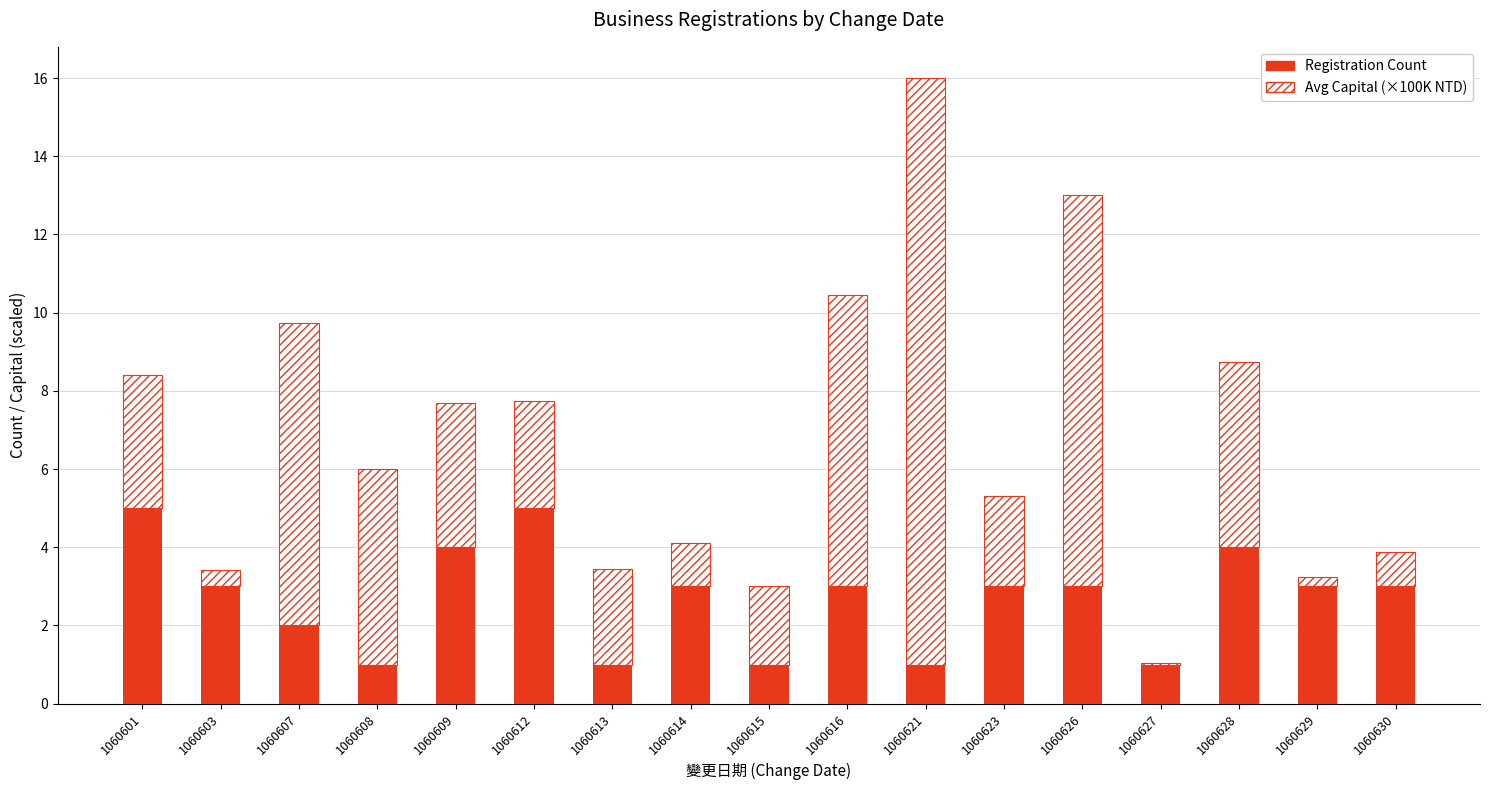

True or false: Registration Count has a value of 6.4 at 1060628.

False